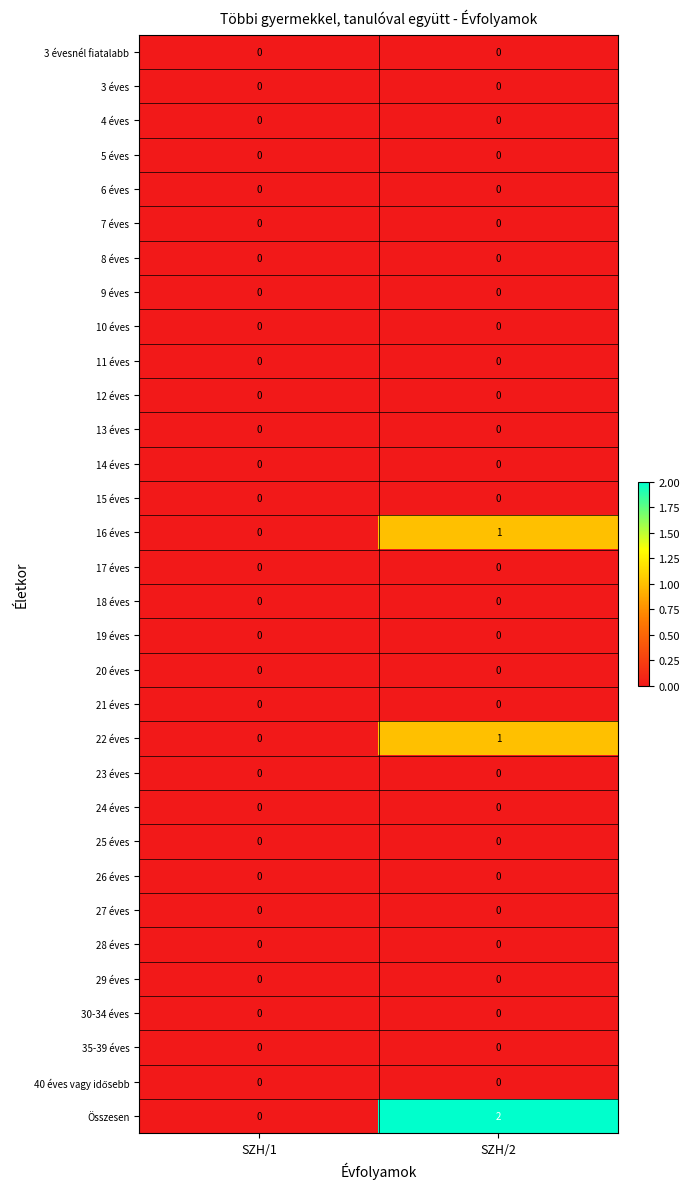

What is the greatest value displayed?

2